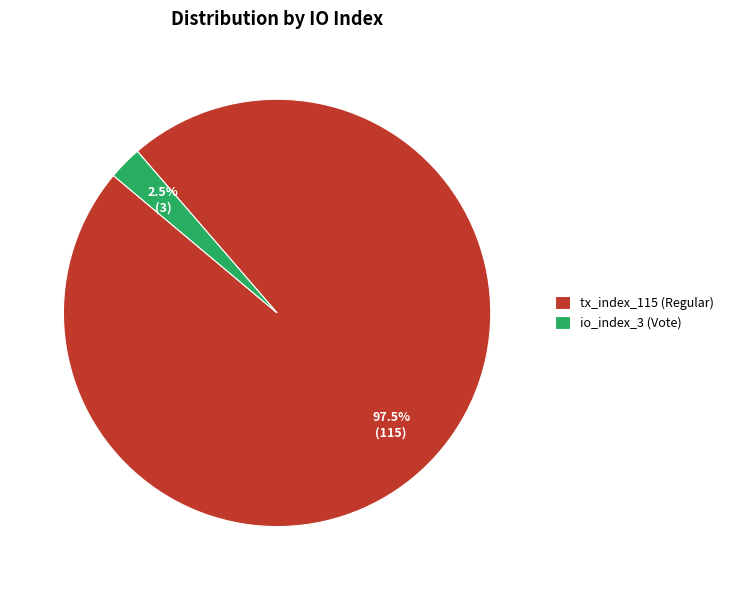

Between io_index_3 (Vote) and tx_index_115 (Regular), which is larger?

tx_index_115 (Regular)